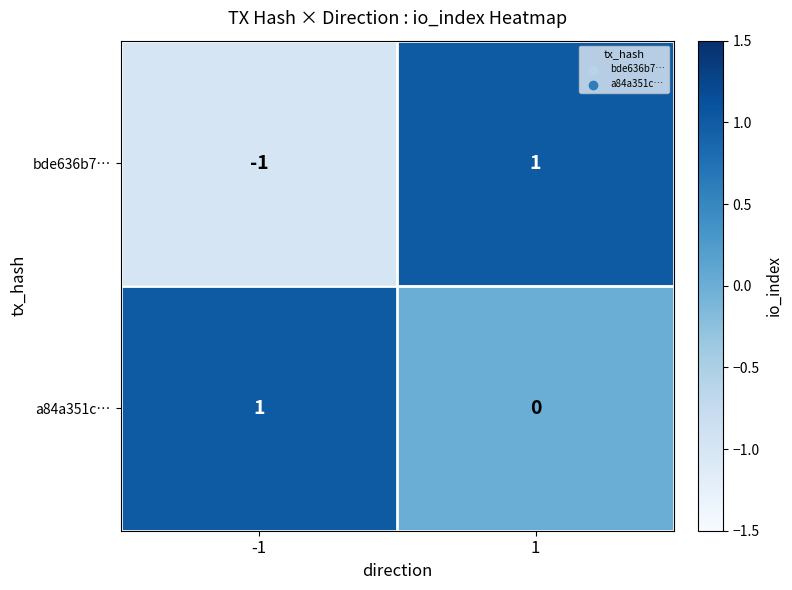

Is it true that bde636b7… equals 1 at 1?

True